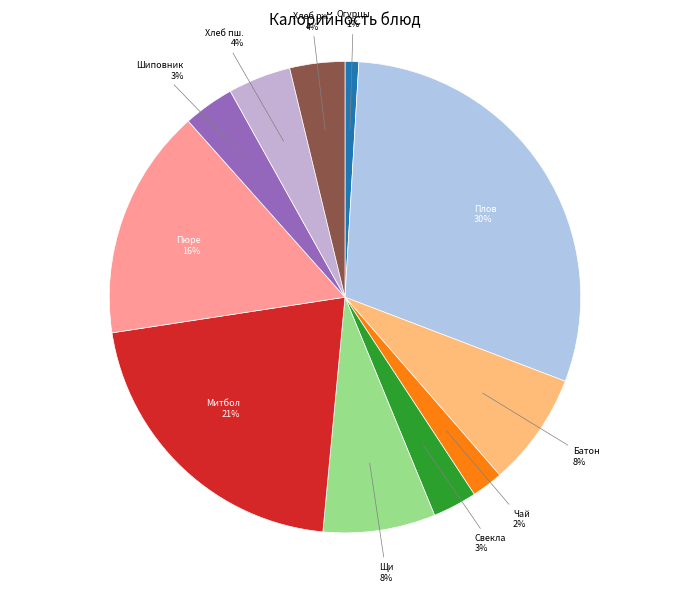

Is the sum of Митбол and Хлеб рж. greater than half?

No